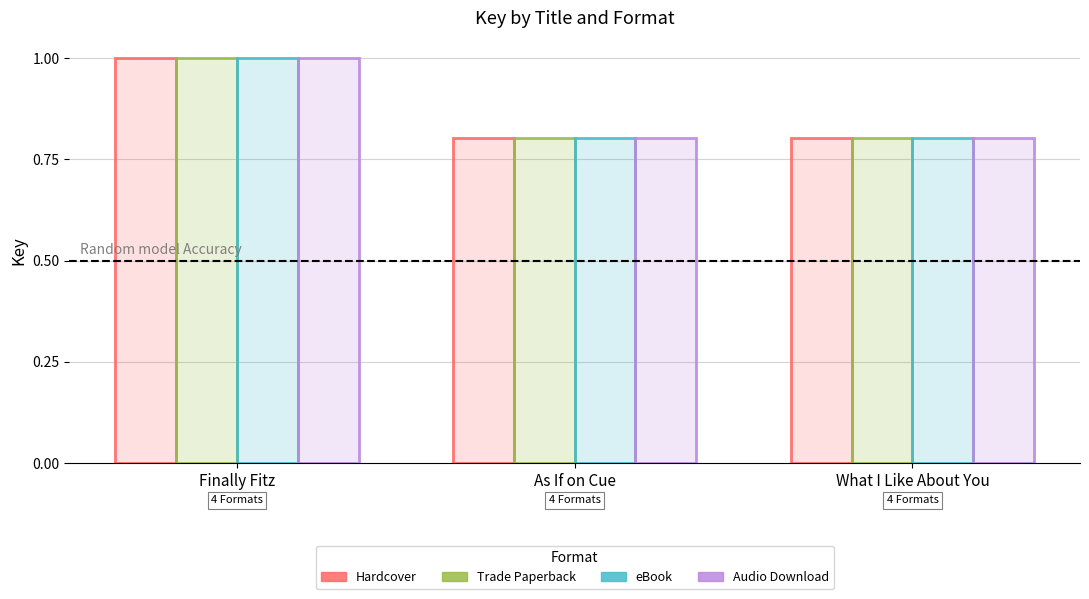

What is the average value of the Hardcover series?

0.9